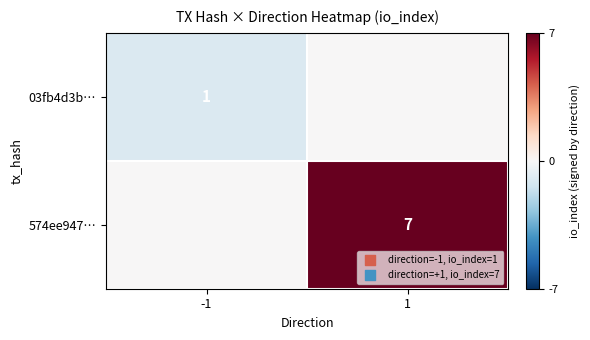

The 574ee947… series shows 10 at 1. True or false?

False